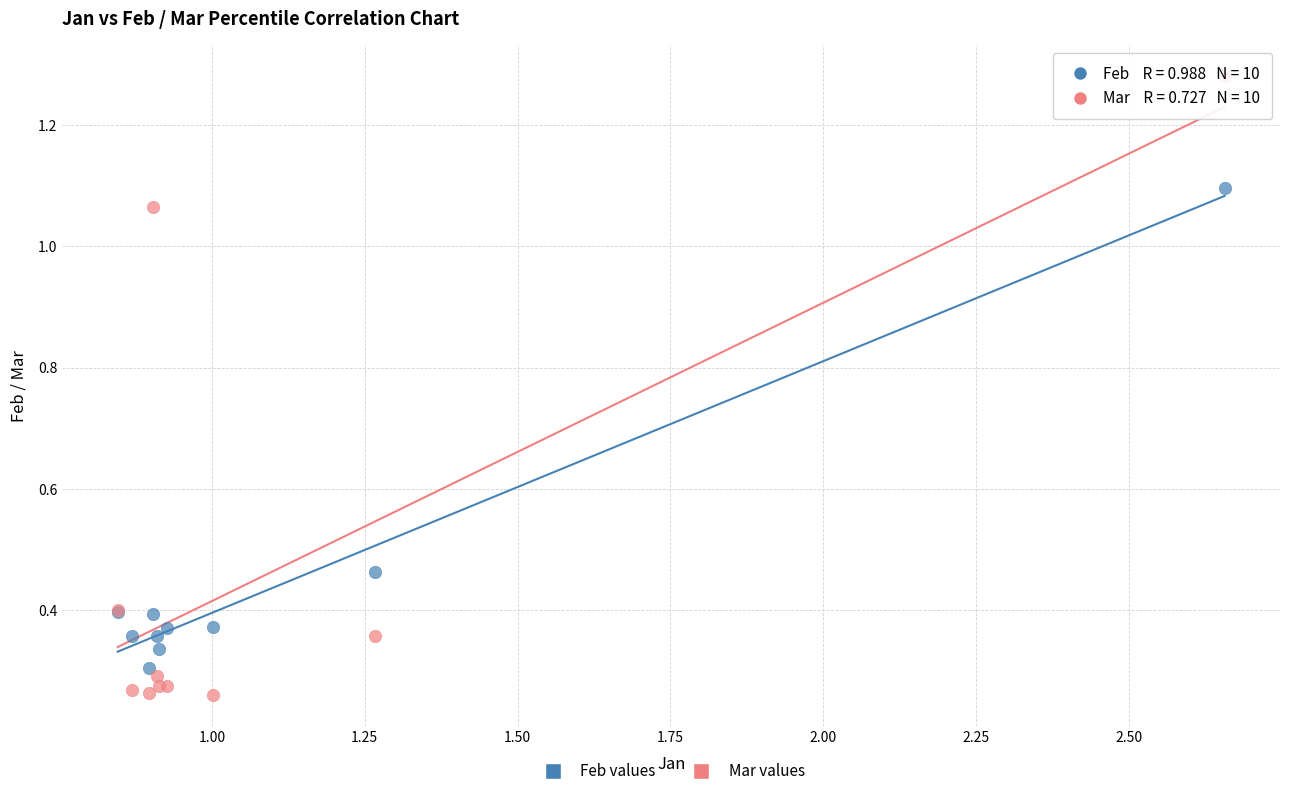

Which series contains the lowest Y value?

Mar values